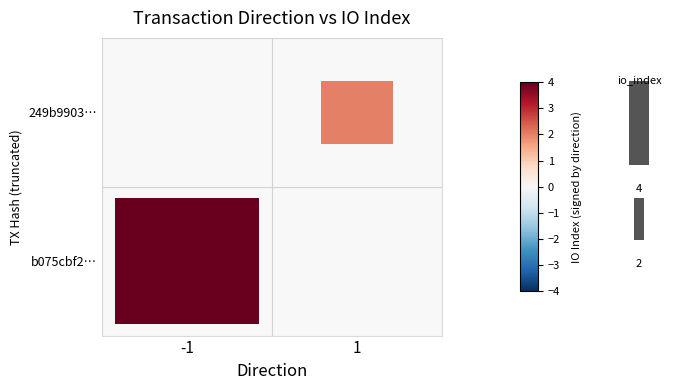

What is the sum of the 249b99036867dacb748244ec33ad1f1c0331699 values at io_index and direction?

3